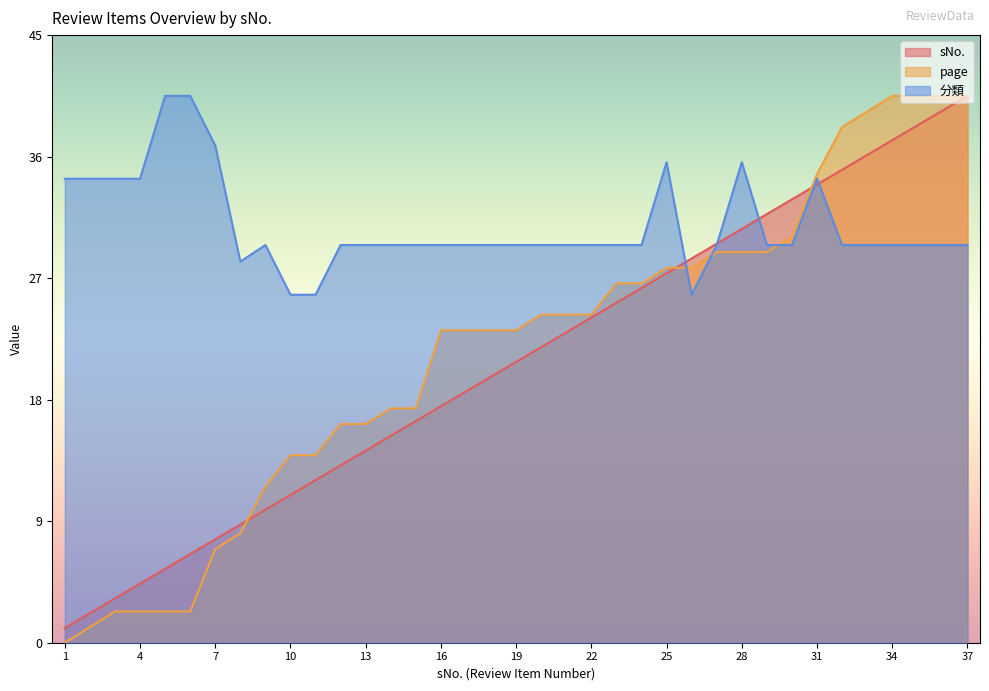

At how many categories does at least one series exceed 14?

37